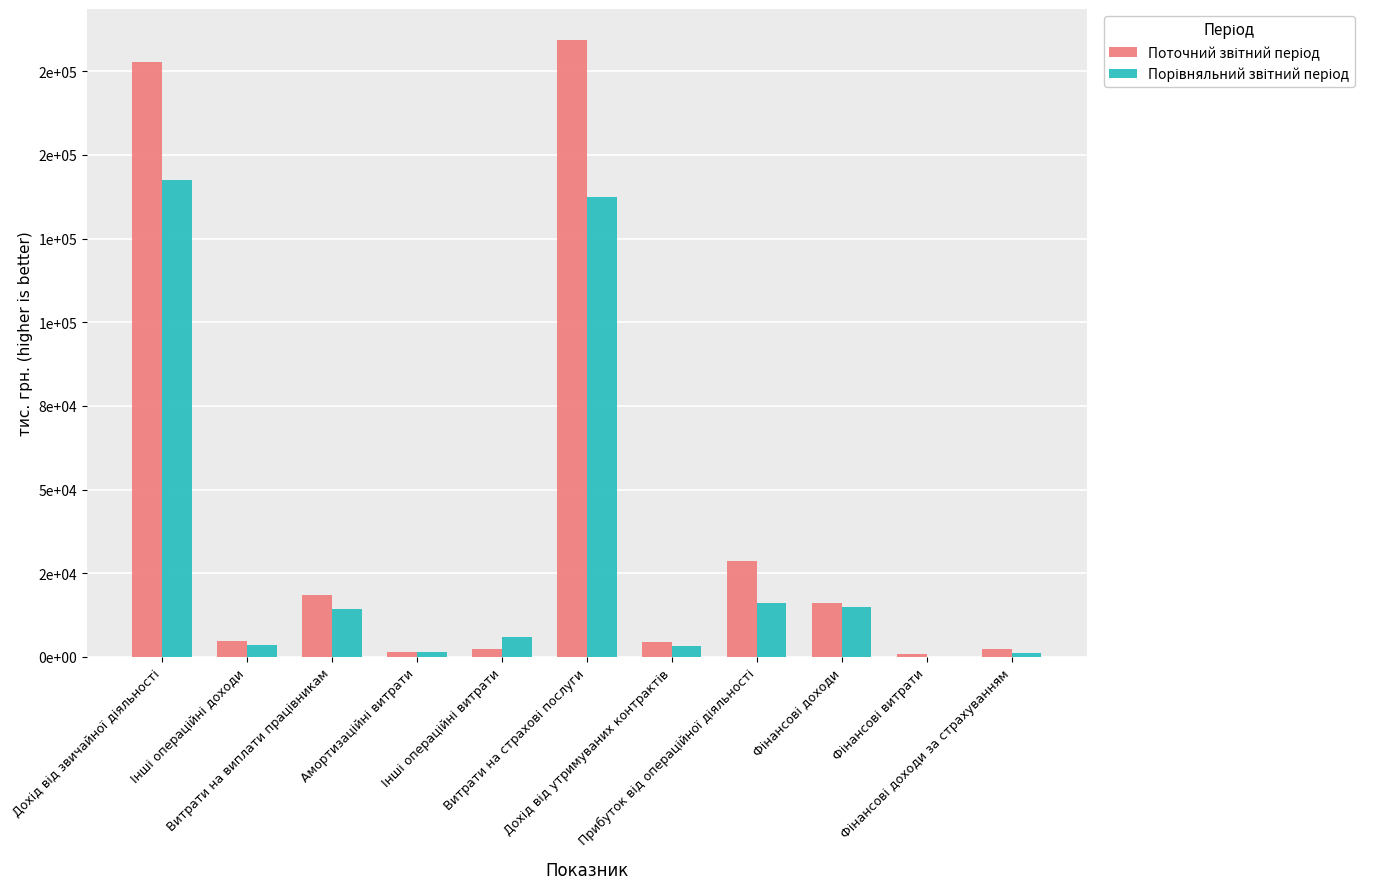

How many bars are there in total?

22